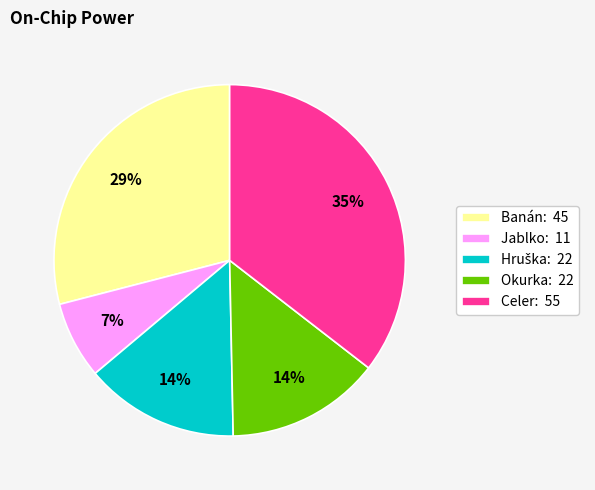

Does any single category account for the majority?

No